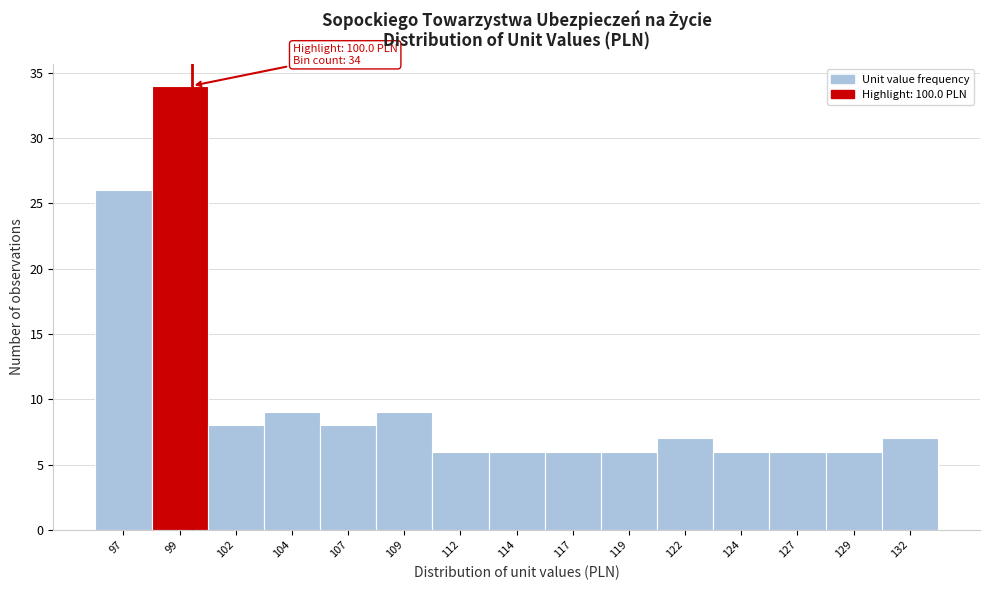

Reading left to right, transcribe all the data shown in this chart.

26	34	8	9	8	9	6	6	6	6	7	6	6	6	7